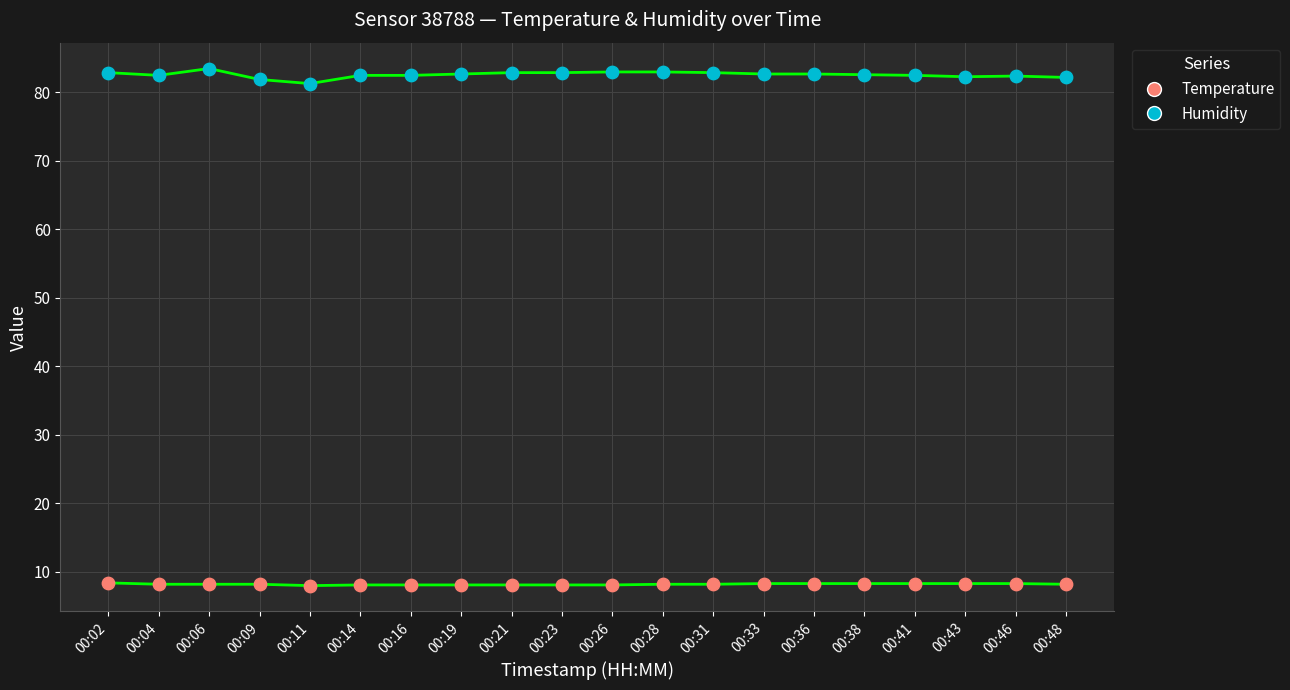

Is this an area chart (filled region under the line)?

No